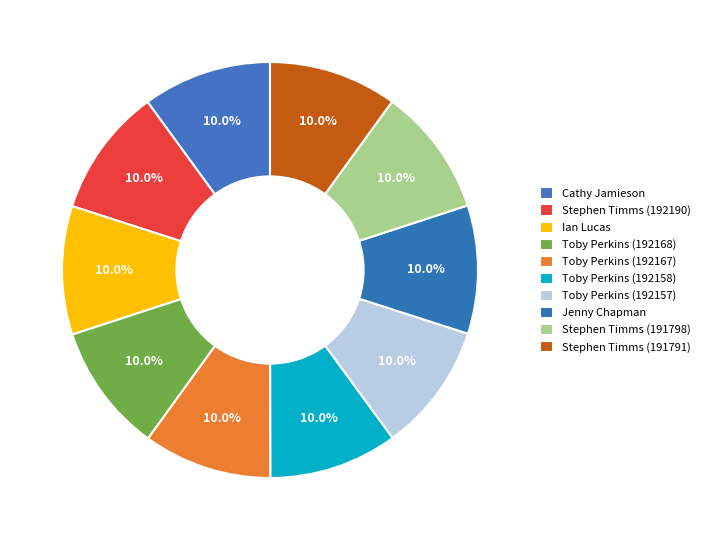

To the nearest percent, what percentage of the pie is Stephen Timms (191798)?

10%